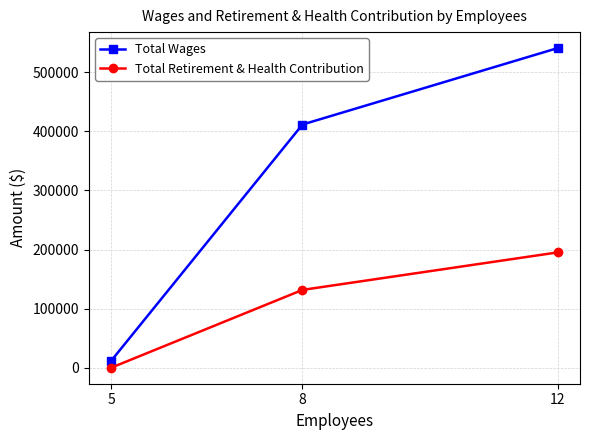

How many series are shown in this chart?

2